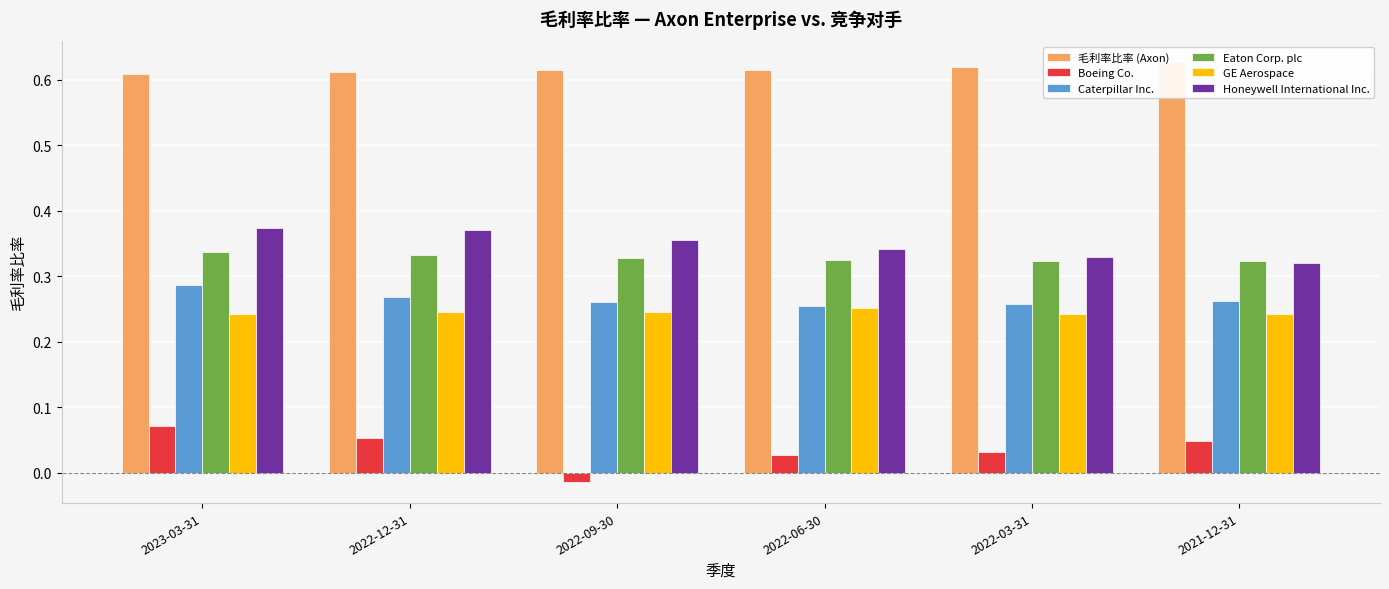

At which category does the chart reach its peak across all series?

2021-12-31